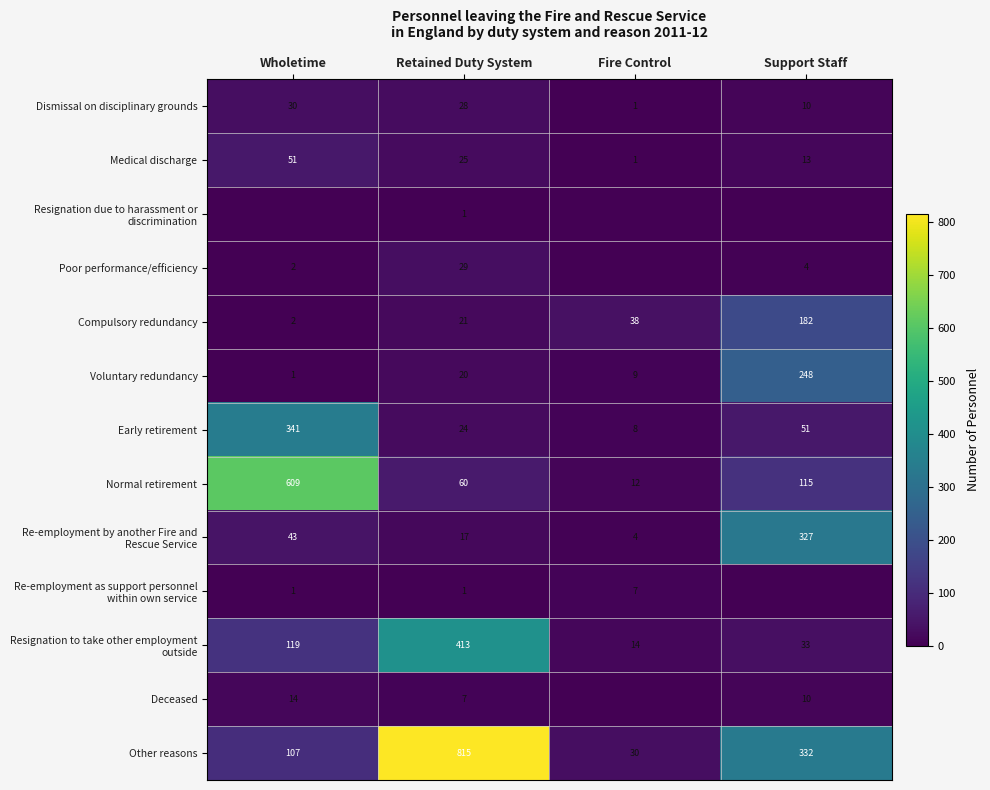

What is the total value across all series at Retained Duty System?

1461